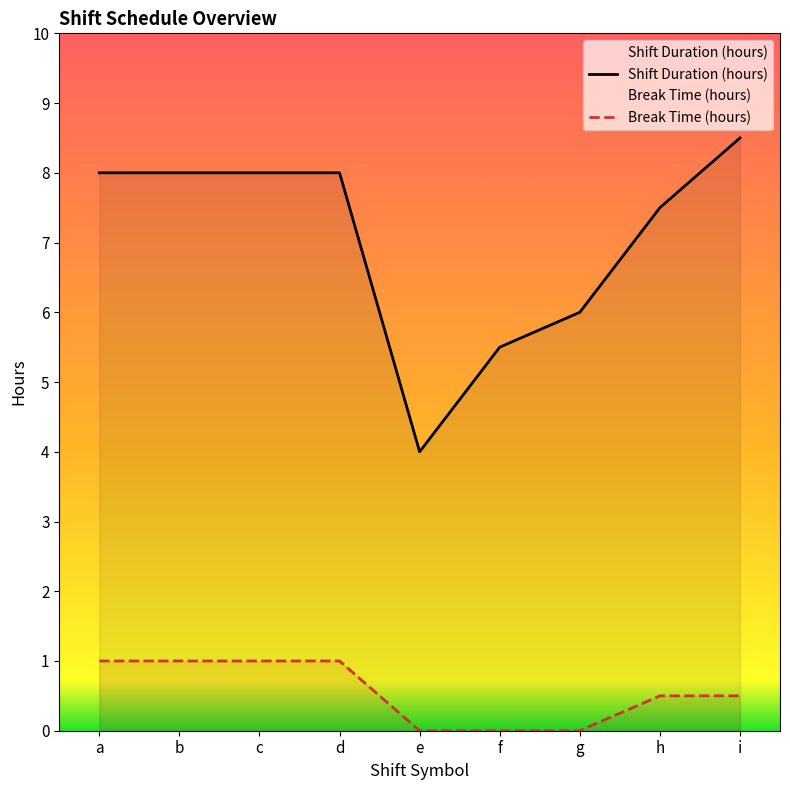

Reading left to right, extract all data points from this chart.

Shift Duration (hours): 8.0	8.0	8.0	8.0	4.0	5.5	6.0	7.5	8.5
Break Time (hours): 1.0	1.0	1.0	1.0	0.0	0.0	0.0	0.5	0.5